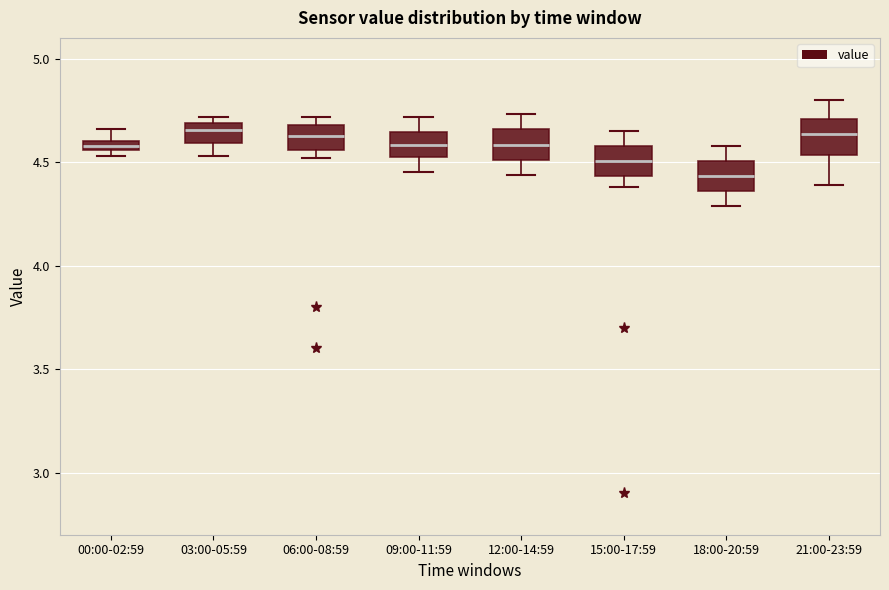

Where does the median line of the box for 06:00-08:59 sit on the y-axis? The values are not printed on the chart, so give them approximately, as read against the axis.

4.65